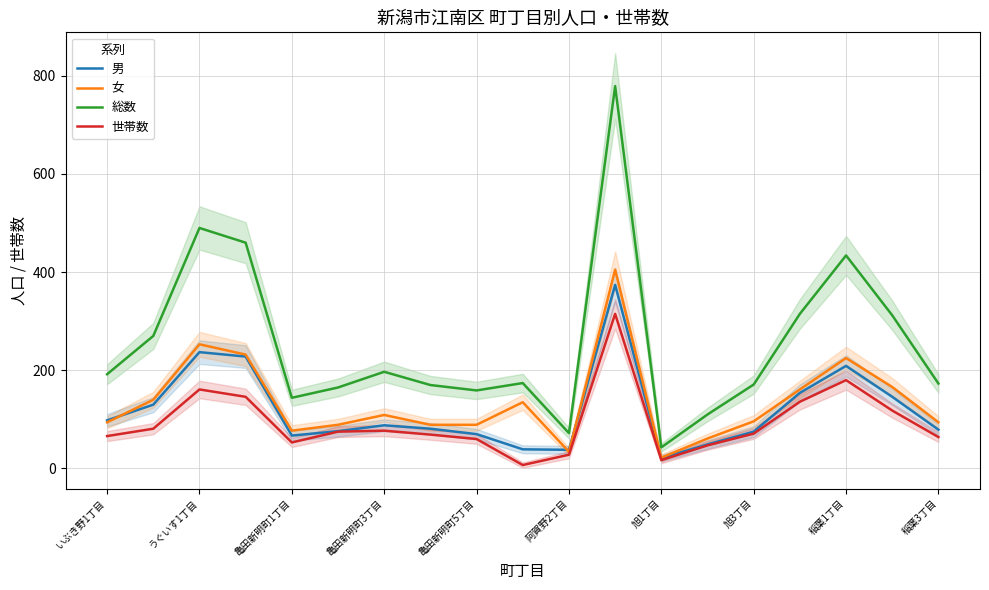

True or false: 世帯数 and 男 intersect in this chart.

False